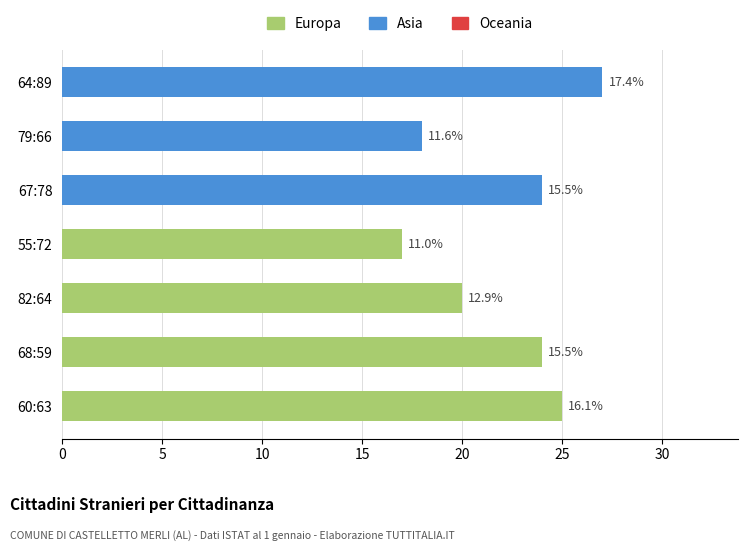

How many bars are there in total?

7